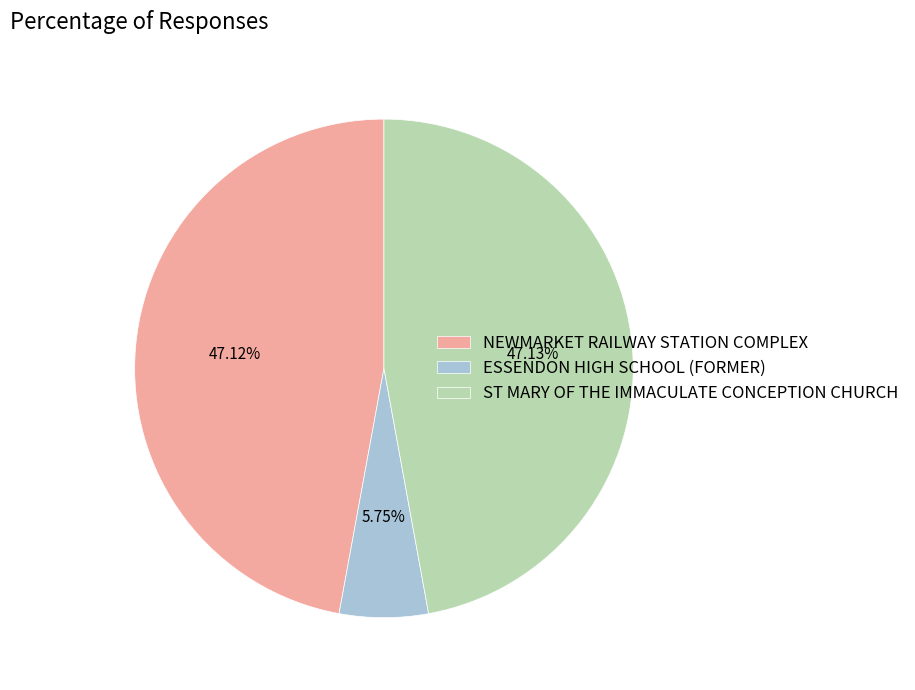

Is there a majority slice in this chart?

No